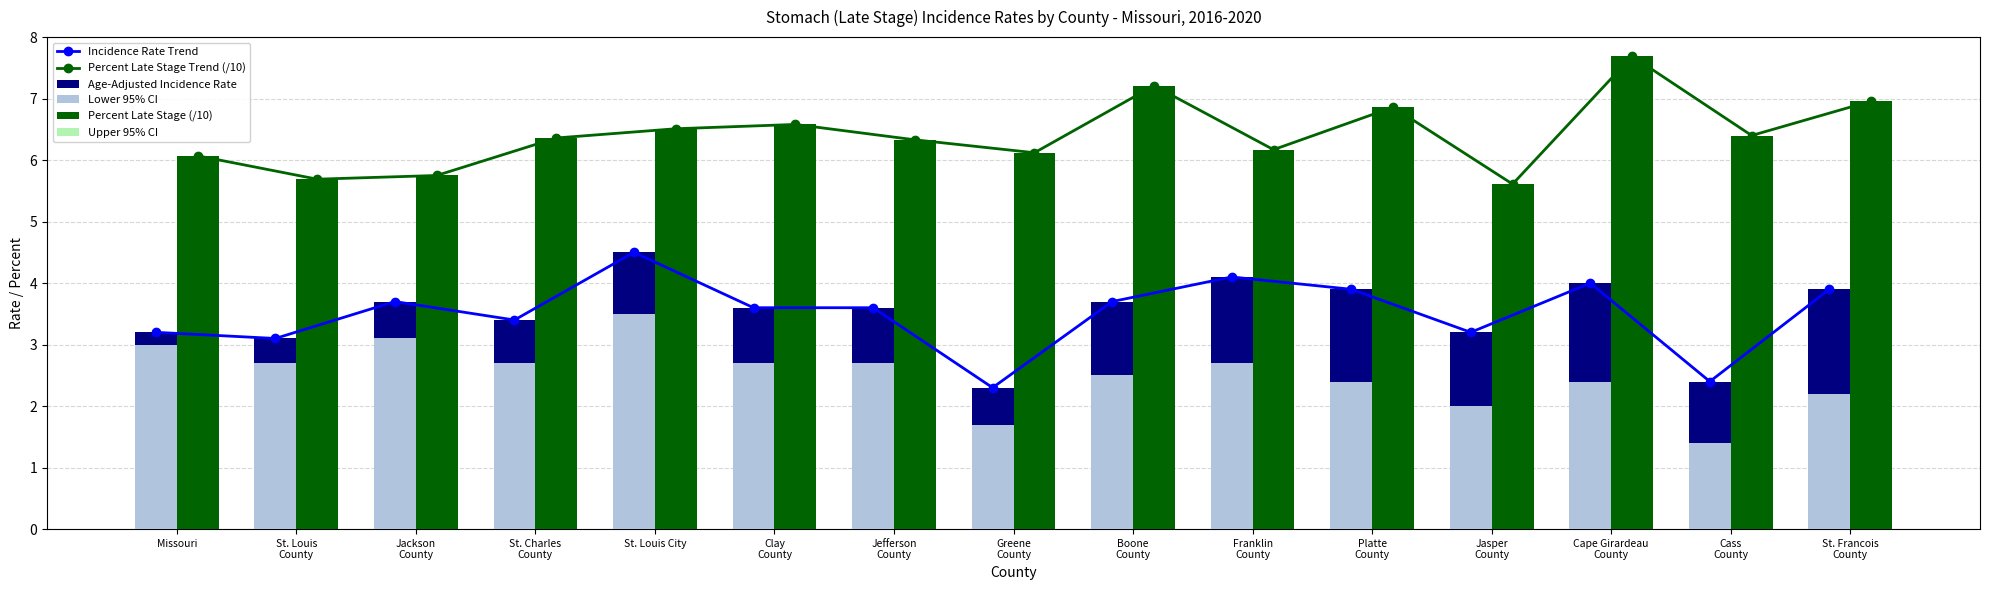

What are all the series names shown in the legend?

Incidence Rate Trend, Percent Late Stage Trend (/10), Age-Adjusted Incidence Rate, Lower 95% CI, Percent Late Stage (/10), Upper 95% CI